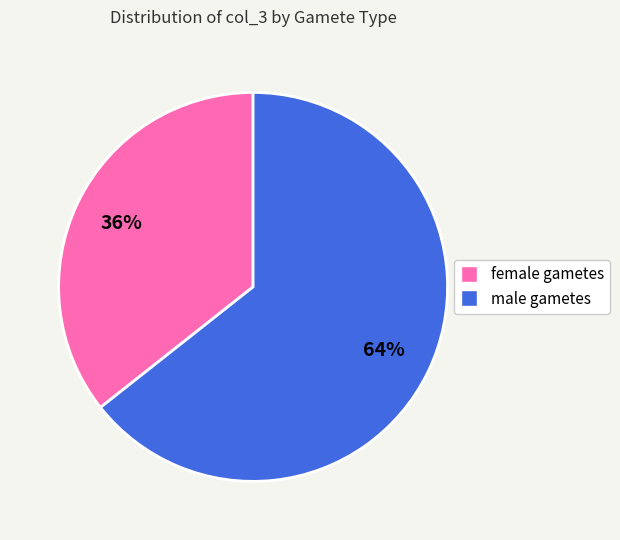

Which has a higher value, female gametes or male gametes?

male gametes